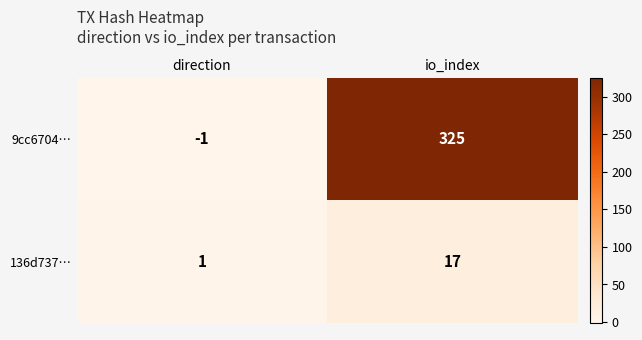

Reading left to right, extract all data points from this chart.

9cc6704…: -1	325
136d737…: 1	17